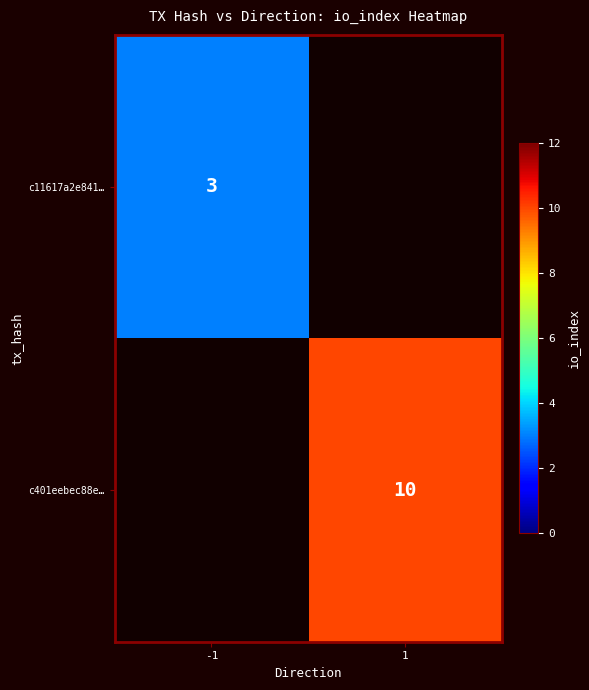

At how many categories does at least one series exceed 6?

1